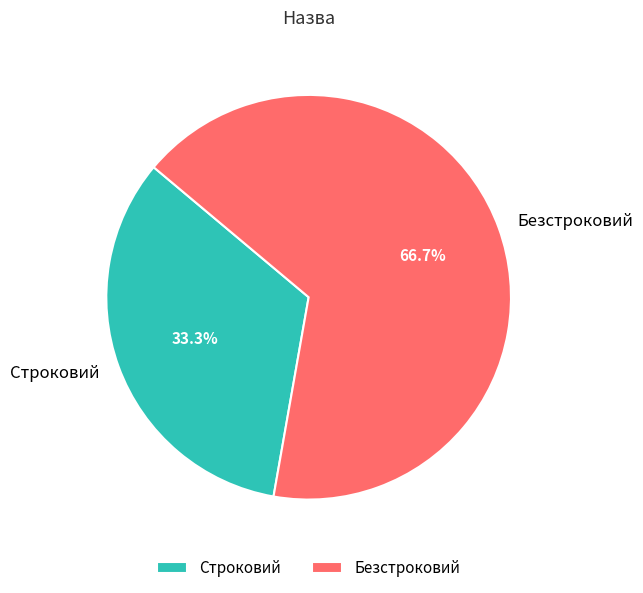

Rank the categories by value from lowest to highest.

Строковий, Безстроковий